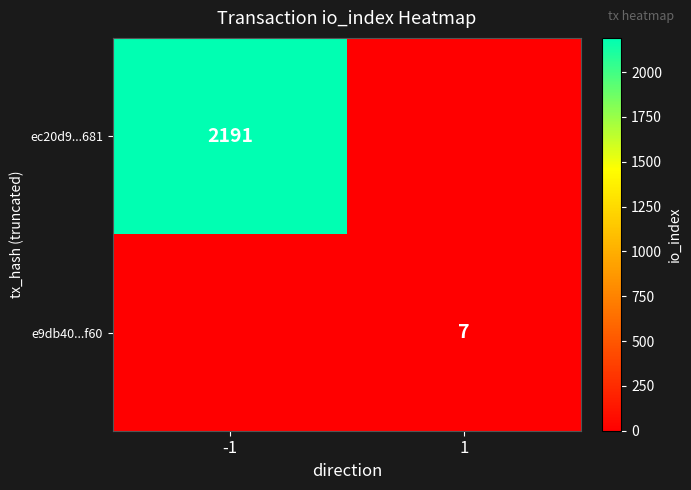

True or false: ec20d9...681 has a value of 3923 at -1.

False